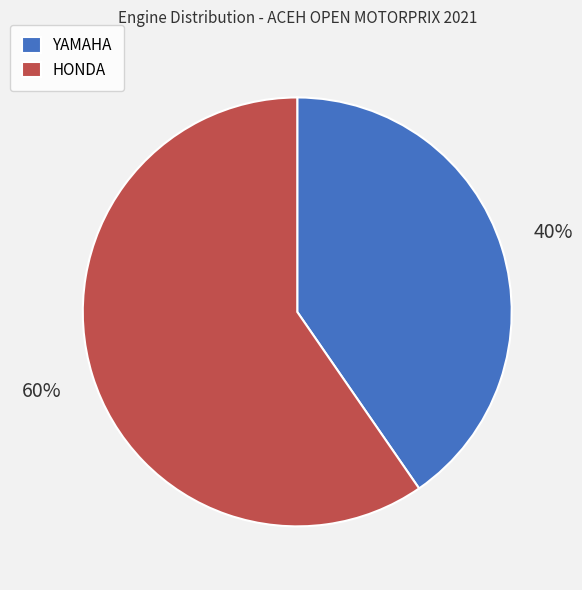

Rank the categories by value from highest to lowest.

HONDA, YAMAHA